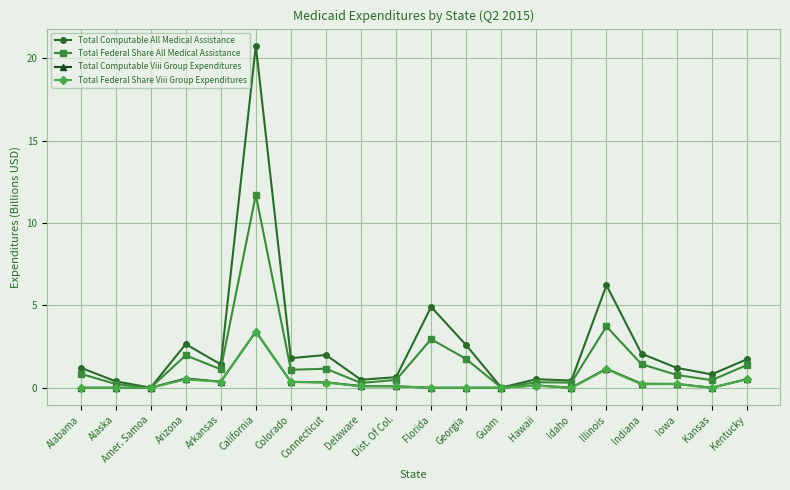

The value of Total Computable Viii Group Expenditures at California is 5.9. True or false?

False